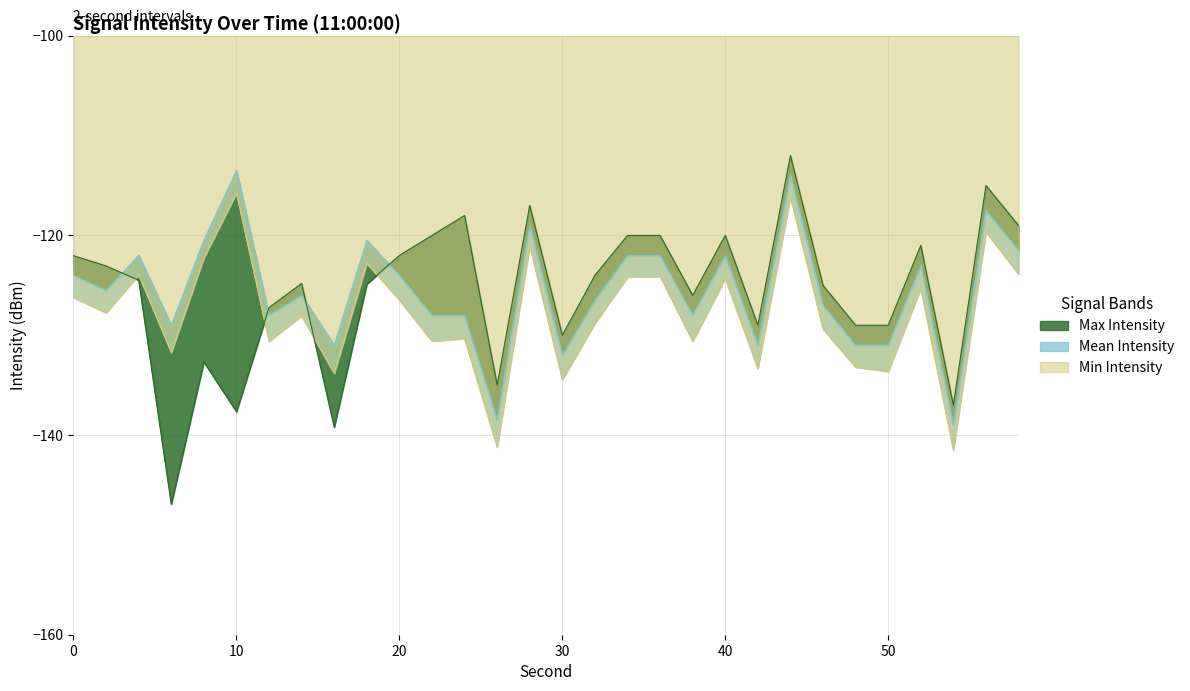

The value of Mean Intensity at 6 is -176.7. True or false?

False